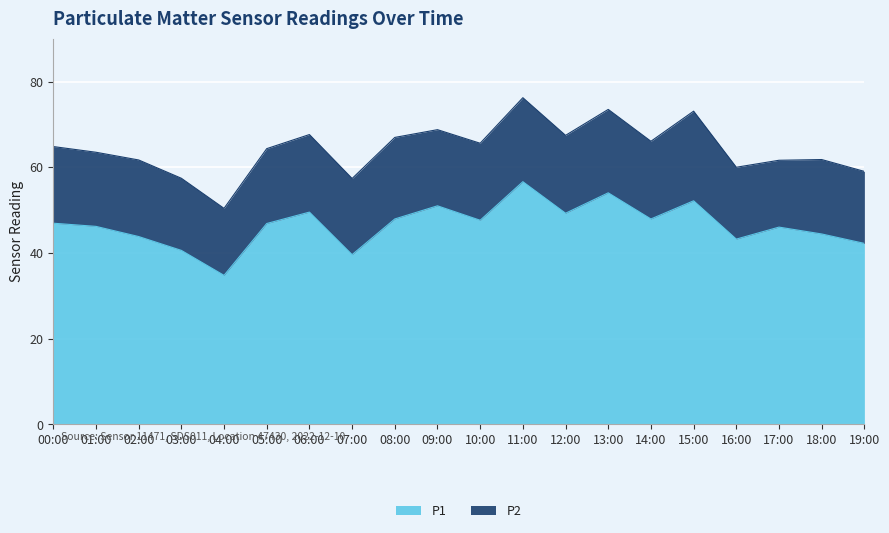

How many data points are above 46?

13